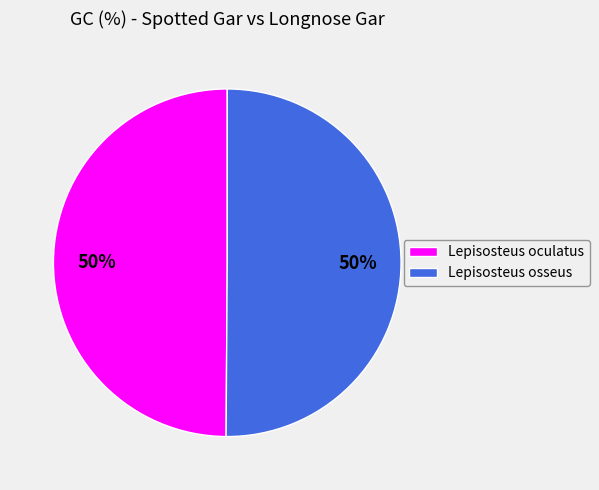

How many slices are in this pie chart?

2